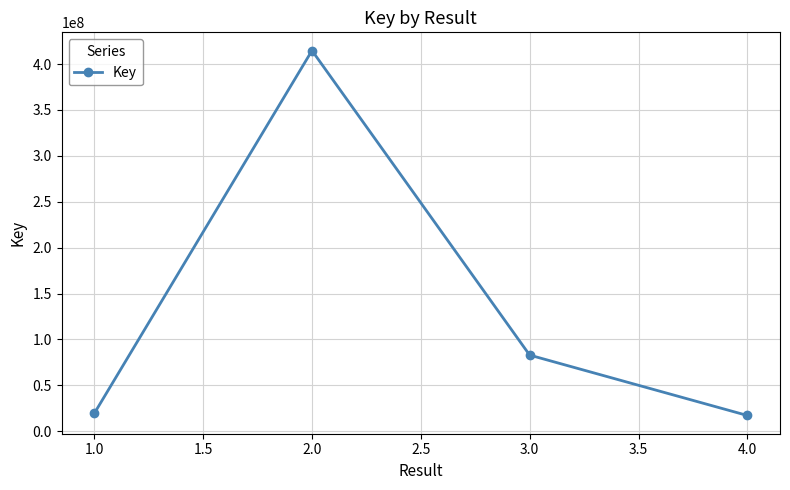

At which label does the data first exceed 82922272?

2.0